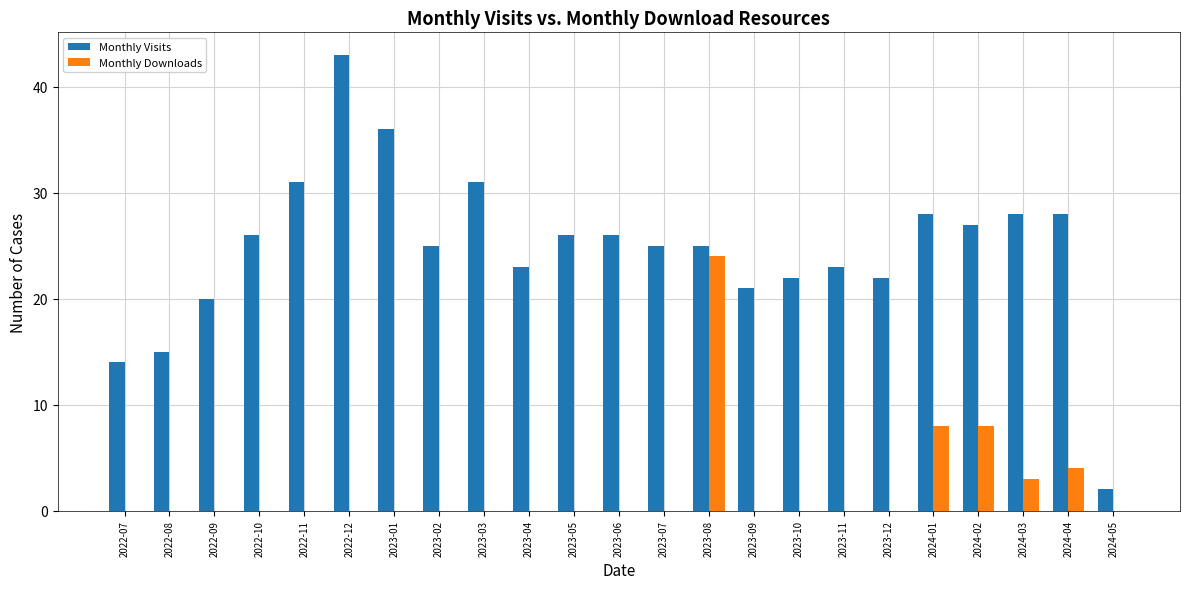

How many data points does each series have?

23